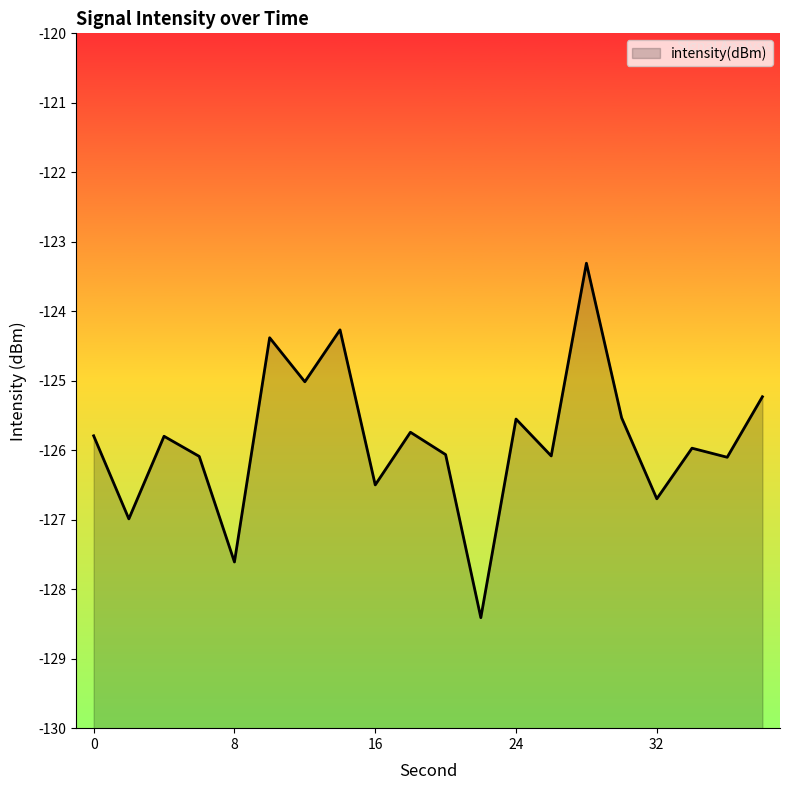

How many lines are shown in the chart?

1